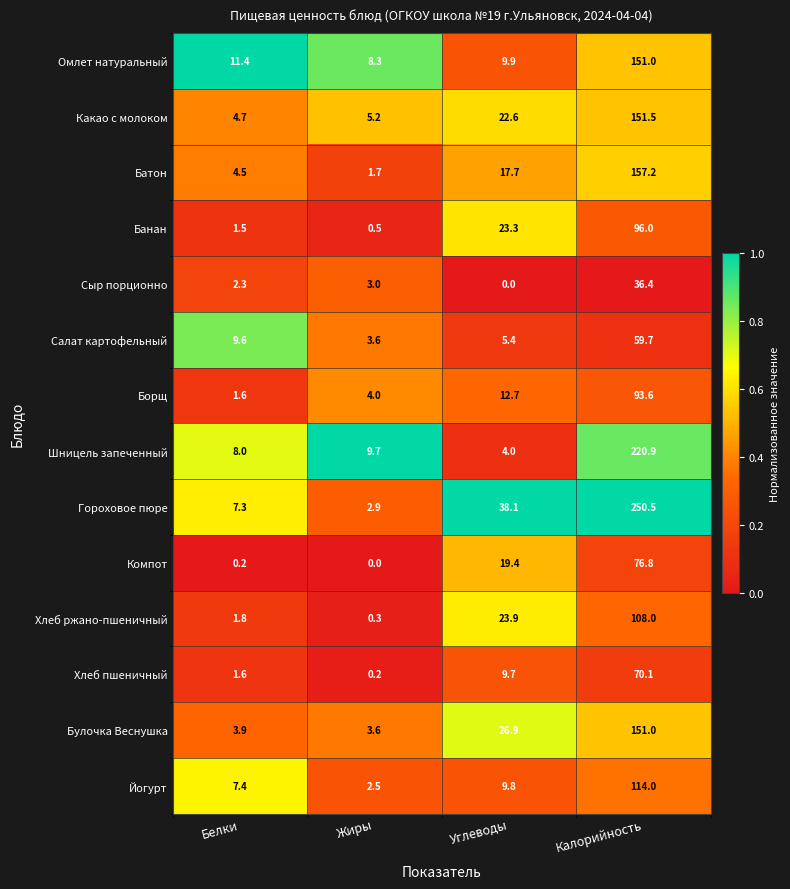

At Углеводы, list the series in order from smallest to largest.

Сыр порционно, Шницель запеченный, Салат картофельный, Хлеб пшеничный, Йогурт, Омлет натуральный, Борщ, Батон, Компот, Какао с молоком, Банан, Хлеб ржано-пшеничный, Булочка Веснушка, Гороховое пюре